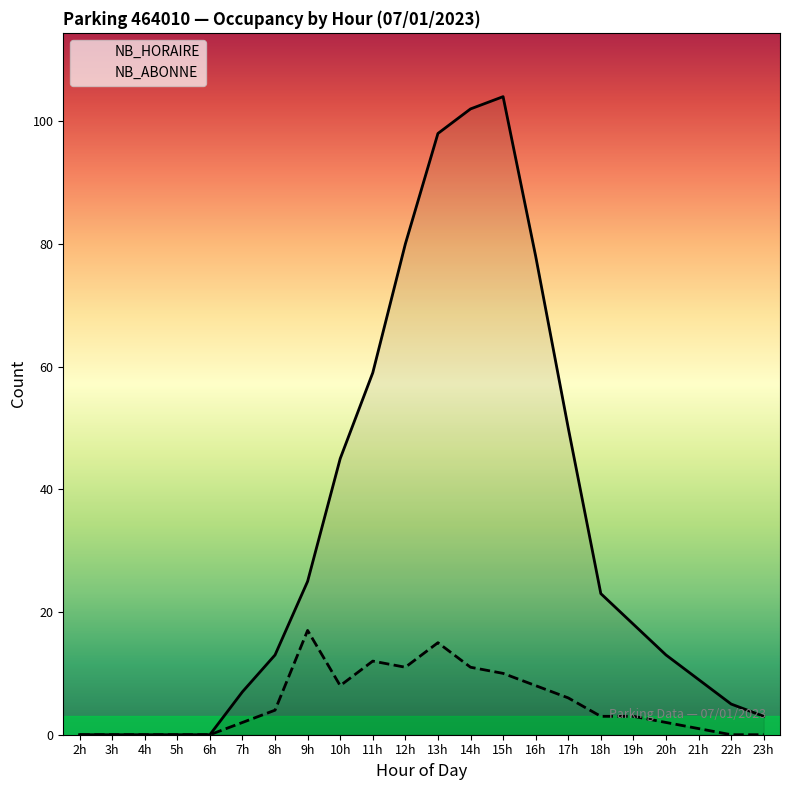

Between 14h and 15h, which is larger?

15h